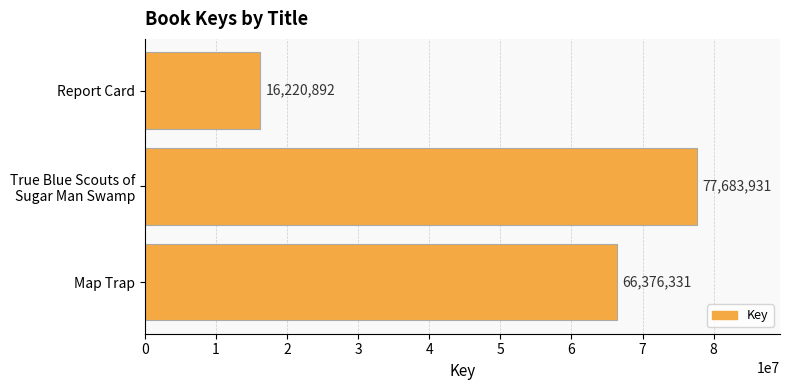

Reading bottom to top, transcribe all the data shown in this chart.

66376331	77683931	16220892